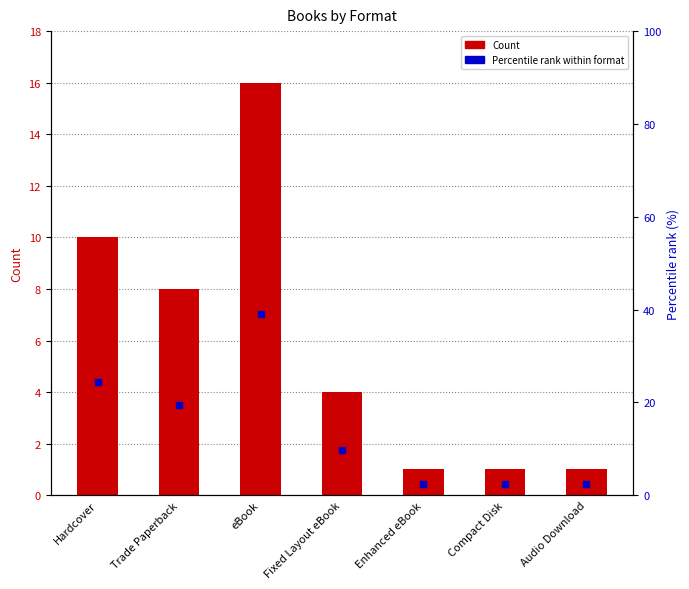

At which category does the chart reach its minimum across all series?

Enhanced eBook